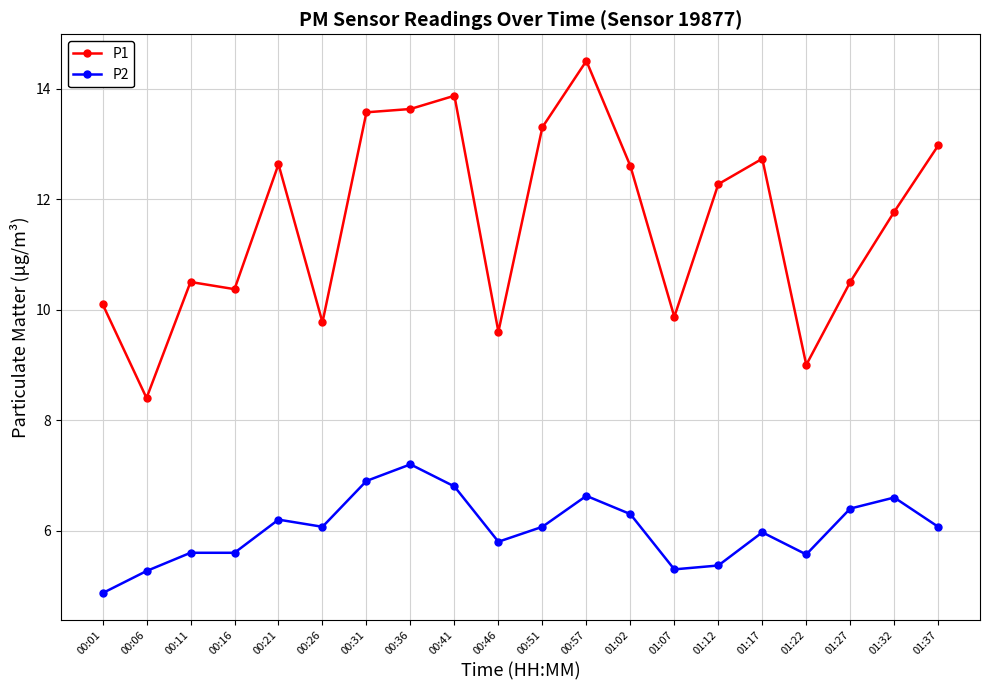

Which series changed the most between 00:06 and 00:11?

P1